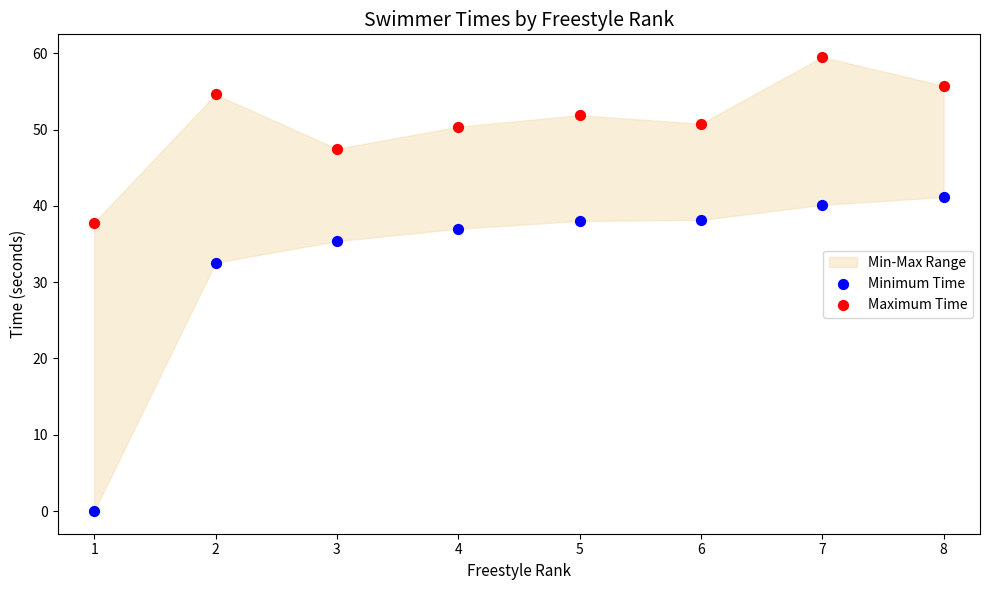

Which series contains the highest Y value?

Maximum Time